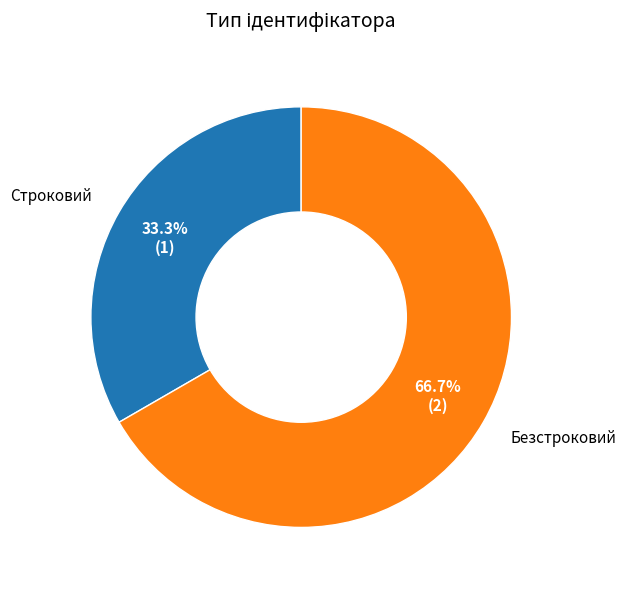

True or false: Безстроковий accounts for 56% of the total.

False